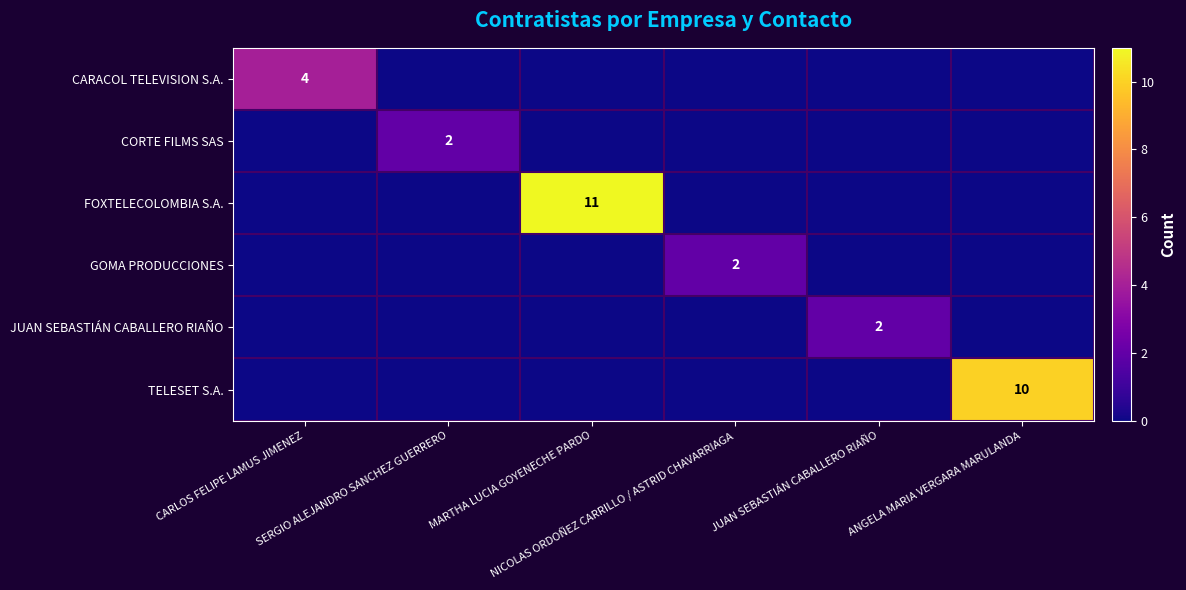

Which series has the widest spread of values?

FOXTELECOLOMBIA S.A.